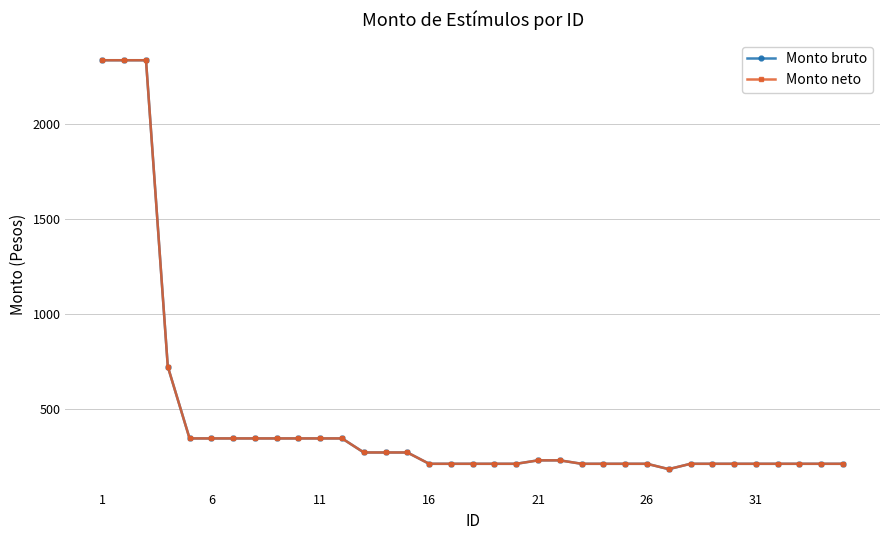

What is the lowest value of the Monto bruto series?

185.5